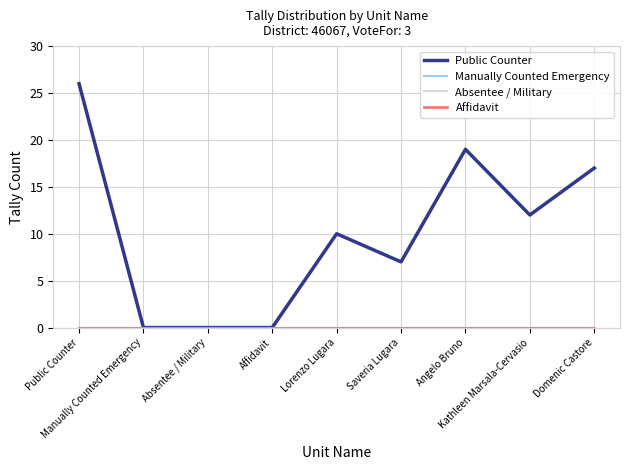

How many lines are shown in the chart?

4